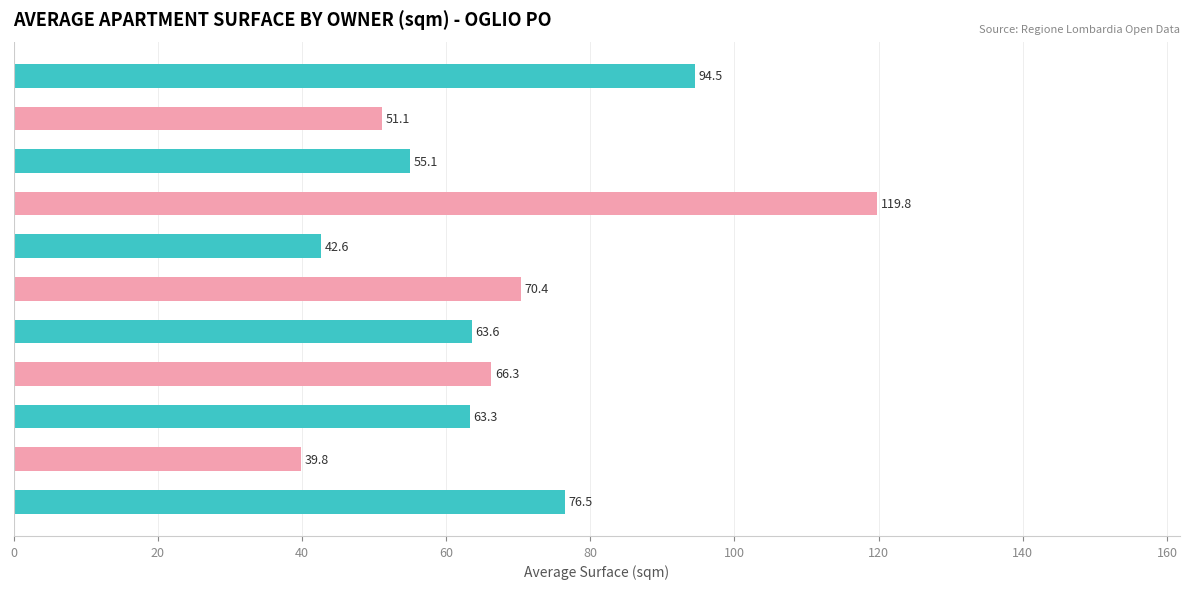

Reading bottom to top, extract all data points from this chart.

76.5	39.8	63.3	66.3	63.6	70.4	42.6	119.8	55.1	51.1	94.5